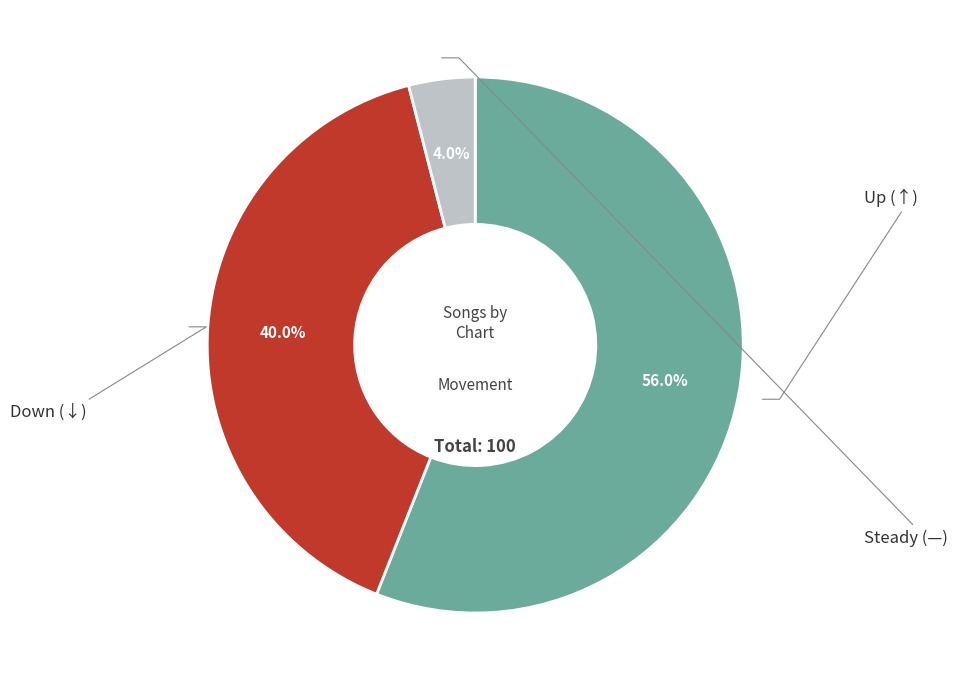

Is there a majority slice in this chart?

Yes